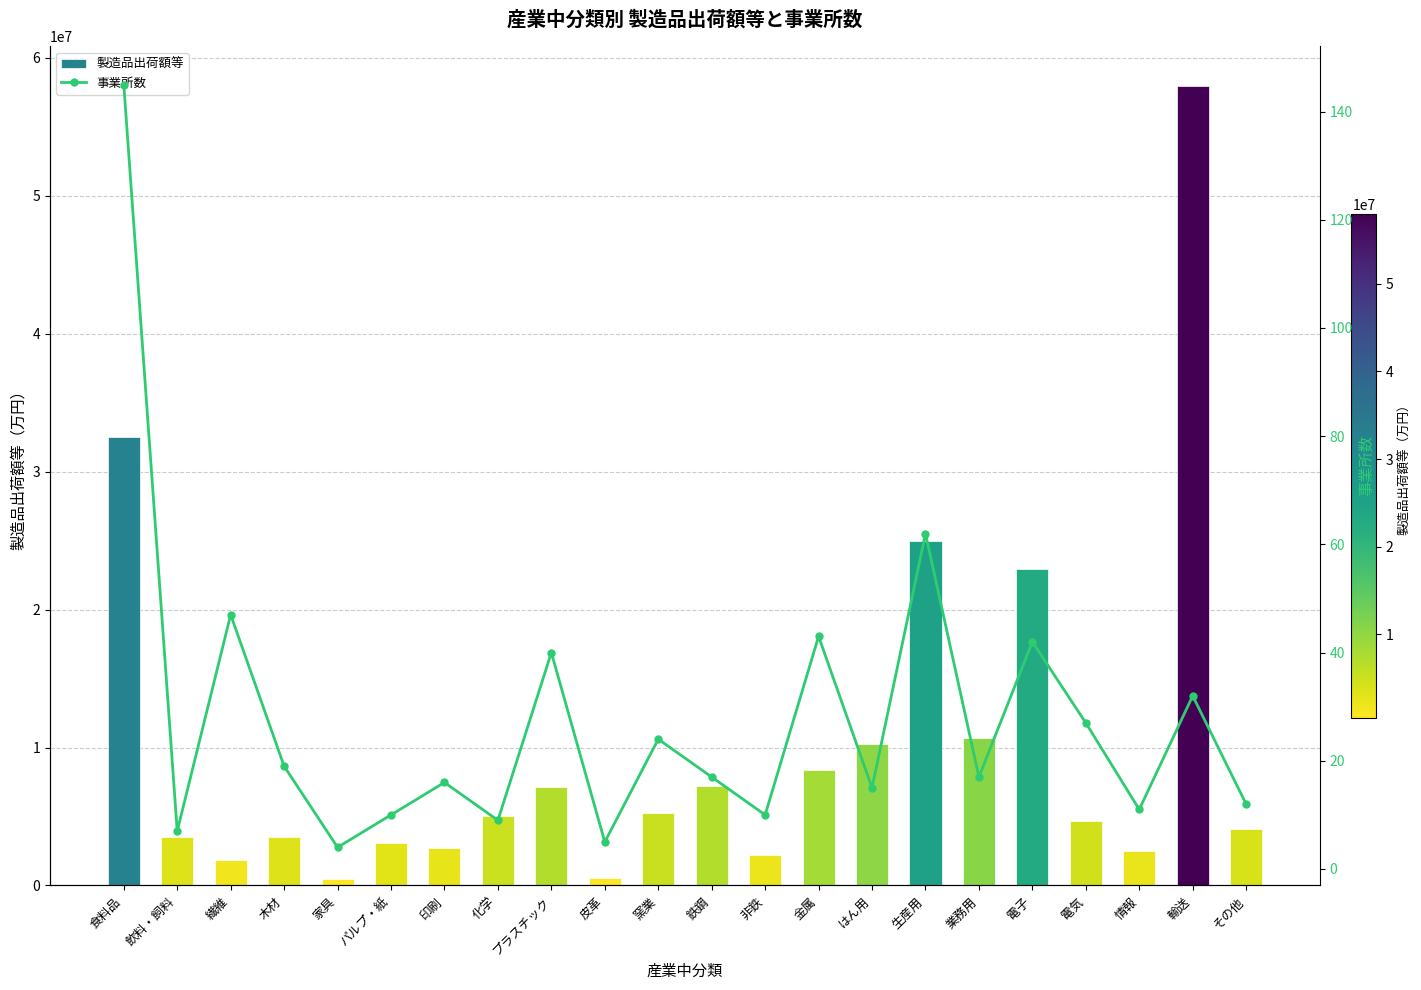

List the labels in order of 製造品出荷額等 value, smallest first.

家具, 皮革, 繊維, 非鉄, 情報, 印刷, パルプ・紙, 飲料・飼料, 木材, その他, 電気, 化学, 窯業, プラスチック, 鉄鋼, 金属, はん用, 業務用, 電子, 生産用, 食料品, 輸送